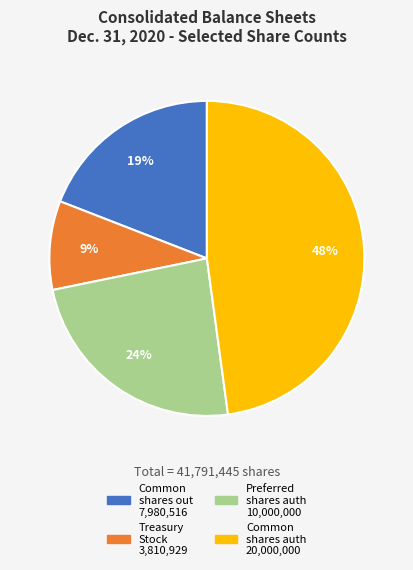

Is there any slice that represents more than half of the pie?

No